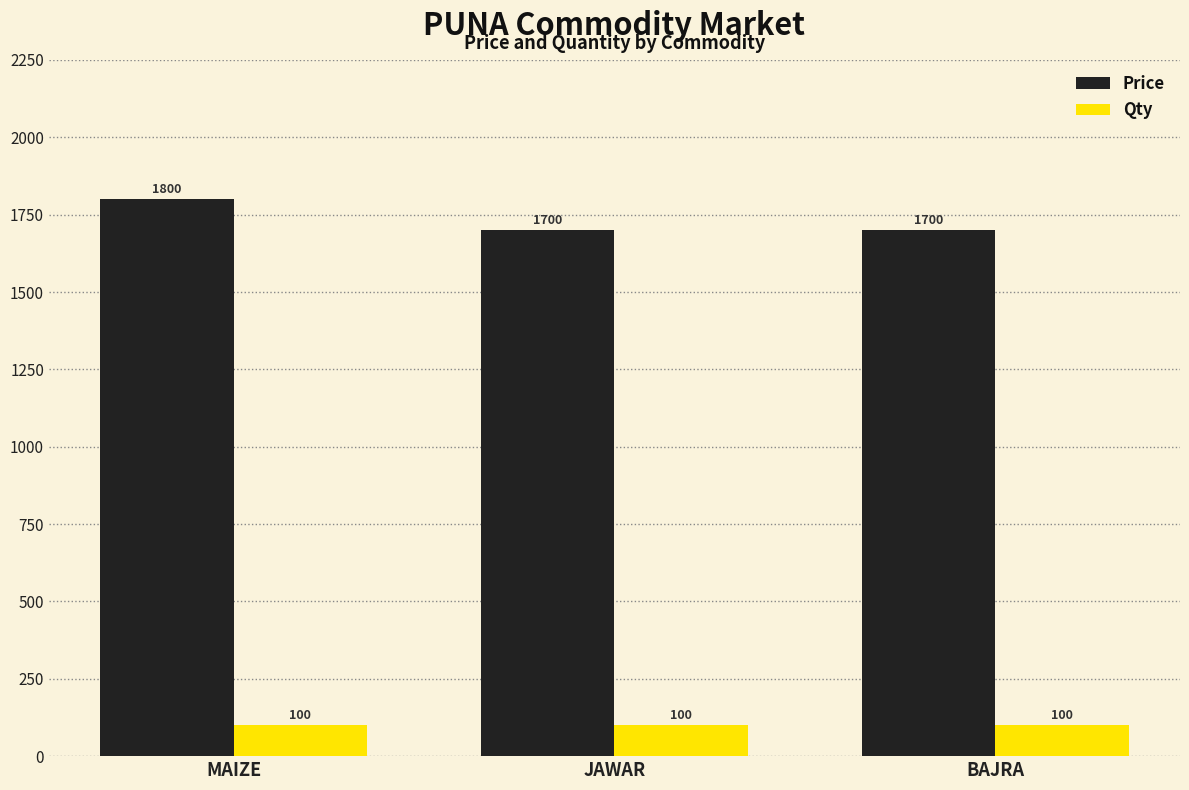

List the series in order of their peak value, lowest first.

Qty, Price